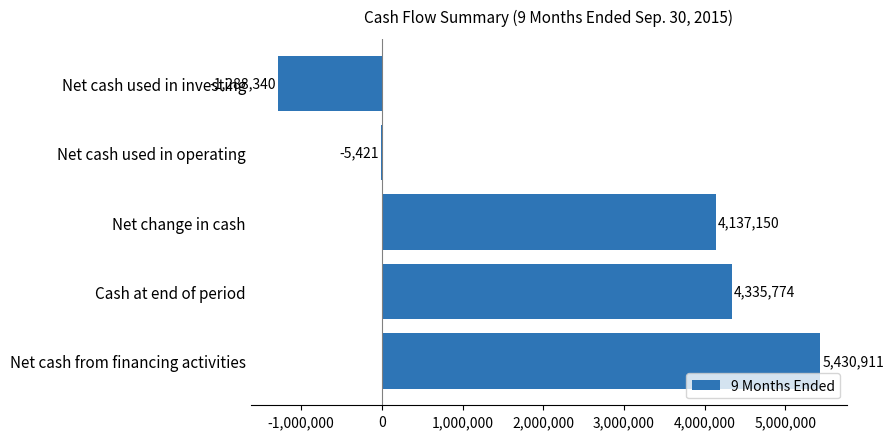

The value at Net change in cash is 4137150. True or false?

True